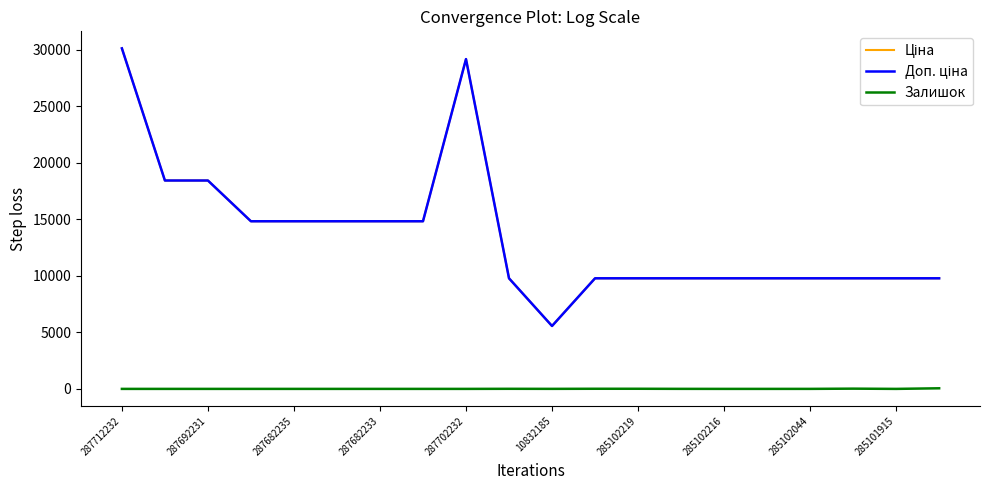

True or false: Доп. ціна and Ціна intersect in this chart.

False